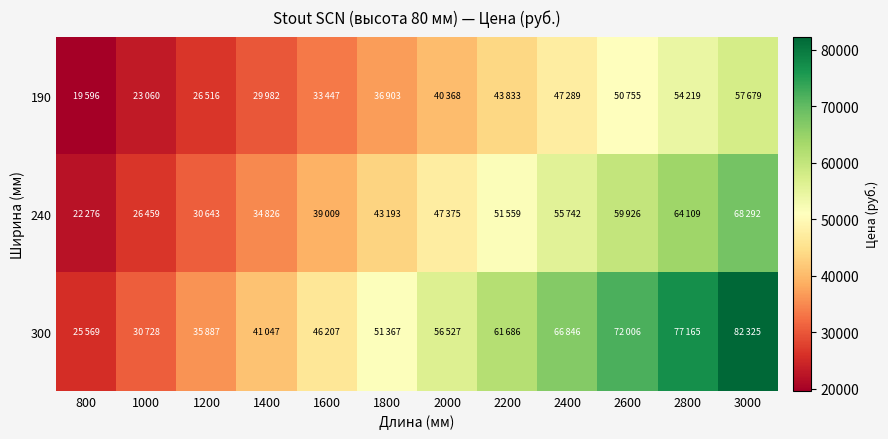

Reading left to right, what are all the values shown in this chart?

190: 800=19596	1000=23060	1200=26516	1400=29982	1600=33447	1800=36903	2000=40368	2200=43833	2400=47289	2600=50755	2800=54219	3000=57679
240: 800=22276	1000=26459	1200=30643	1400=34826	1600=39009	1800=43193	2000=47375	2200=51559	2400=55742	2600=59926	2800=64109	3000=68292
300: 800=25569	1000=30728	1200=35887	1400=41047	1600=46207	1800=51367	2000=56527	2200=61686	2400=66846	2600=72006	2800=77165	3000=82325